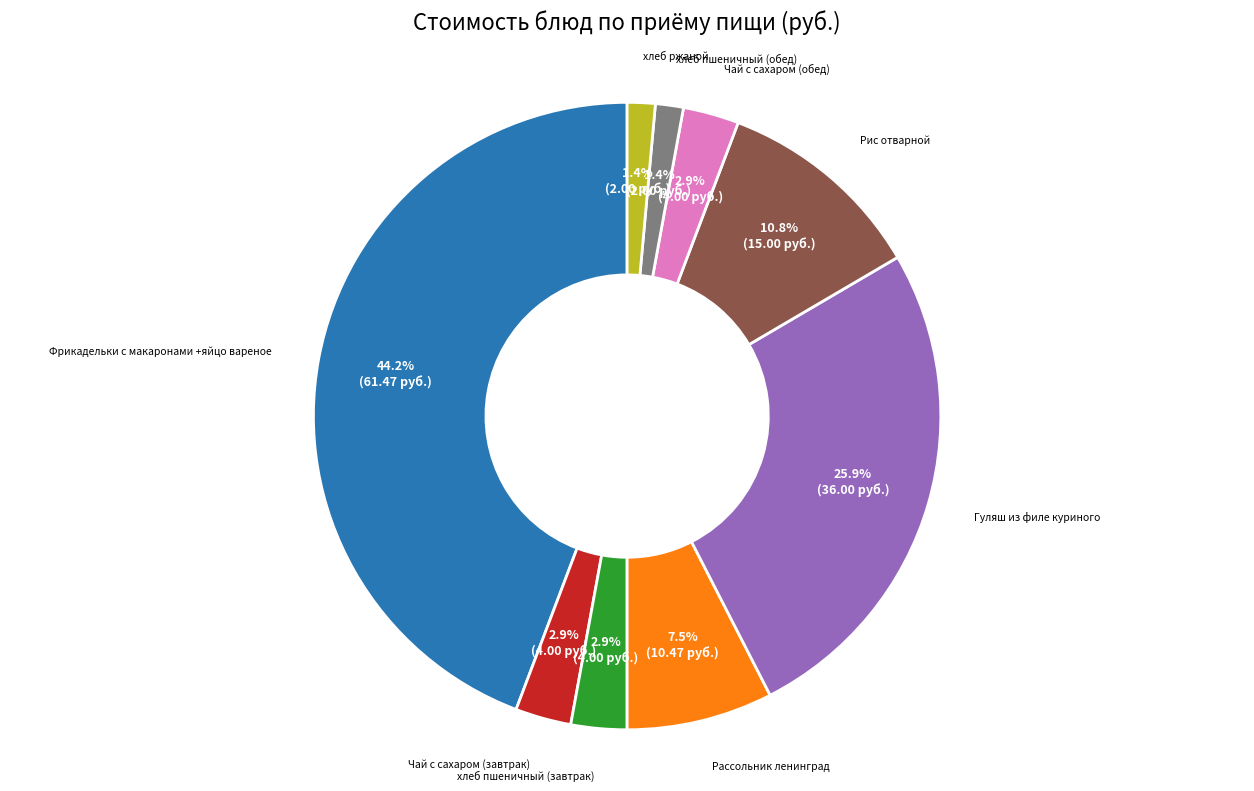

Does any single category account for the majority?

No